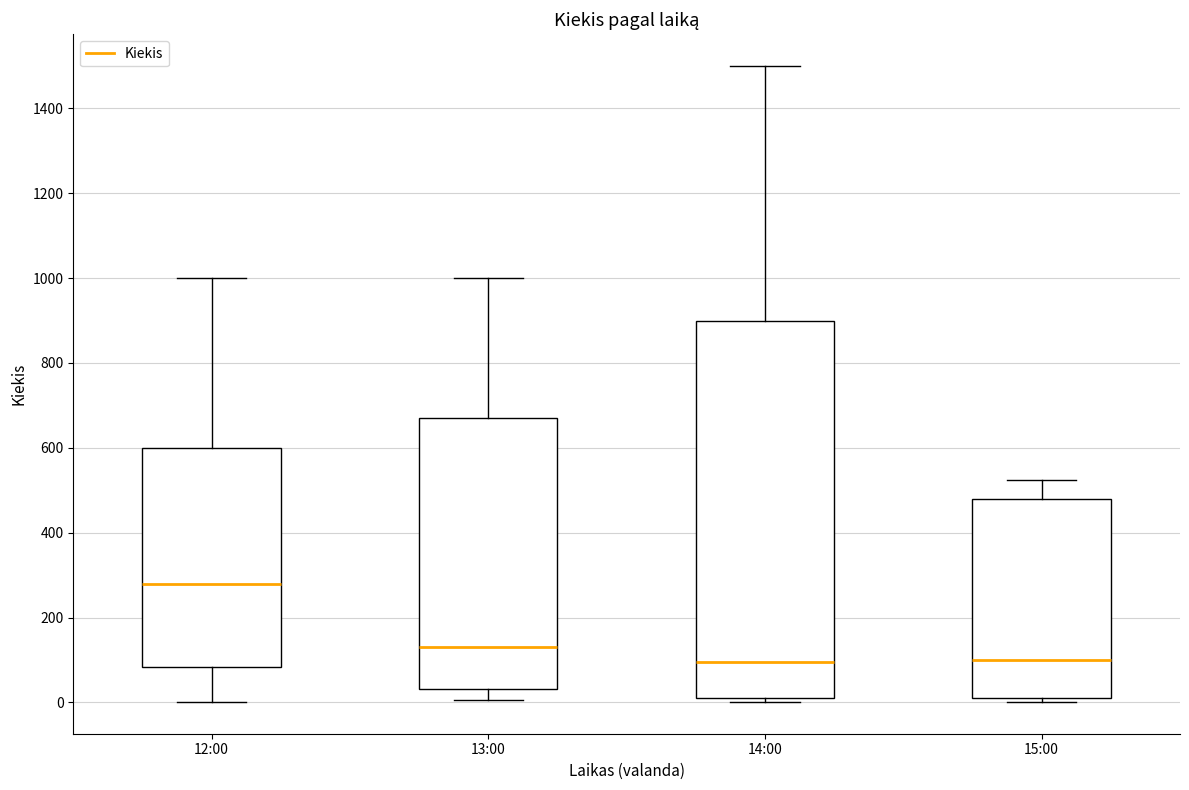

Where does the median line of the box for 12:00 sit on the y-axis? The values are not printed on the chart, so give them approximately, as read against the axis.

280